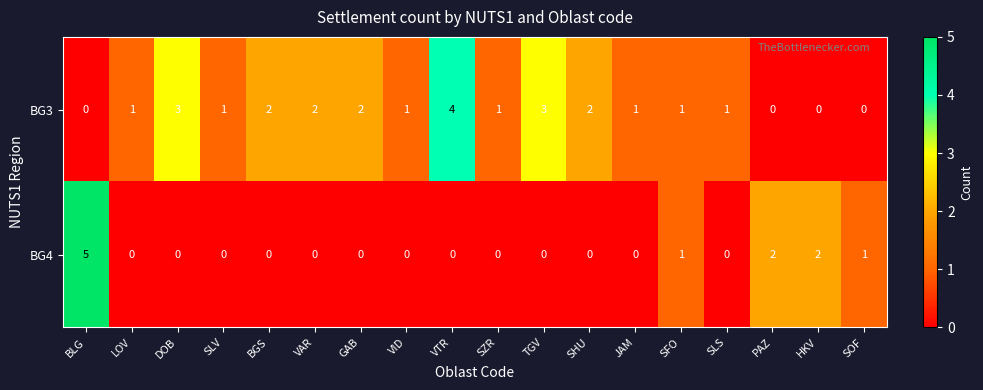

Which series has the largest total across all categories?

BG3